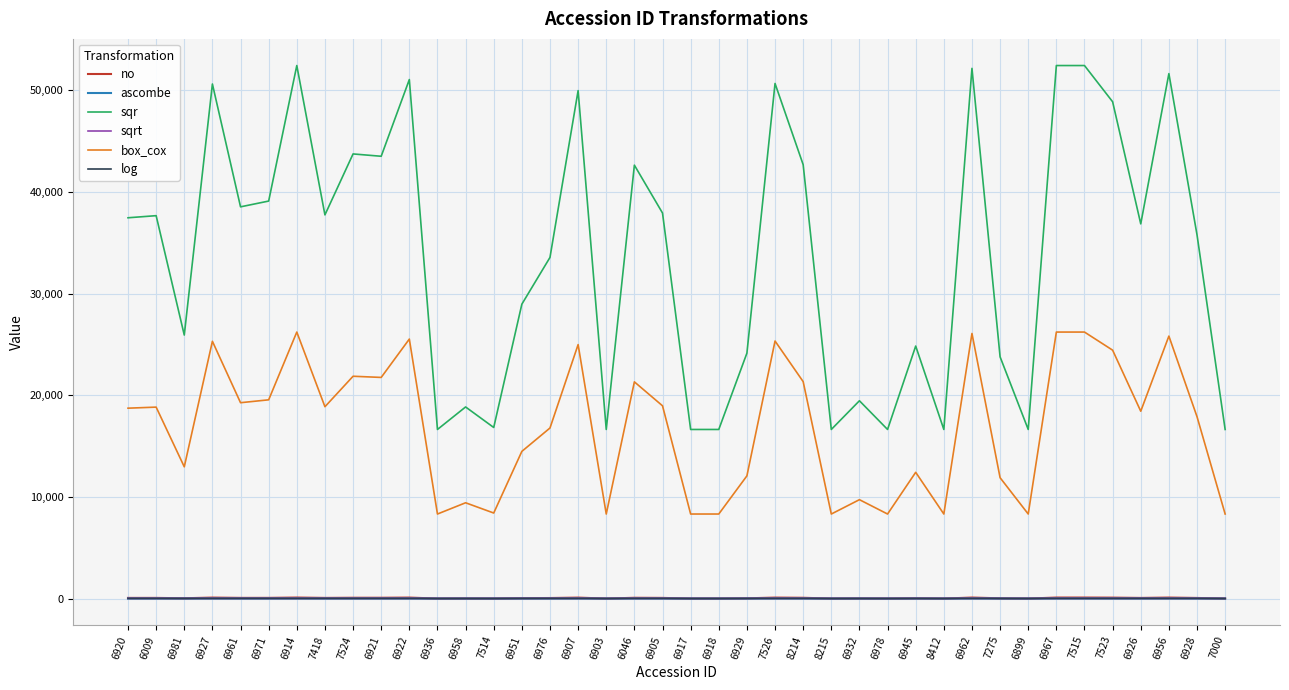

What are all the series names shown in the legend?

no, ascombe, sqr, sqrt, box_cox, log